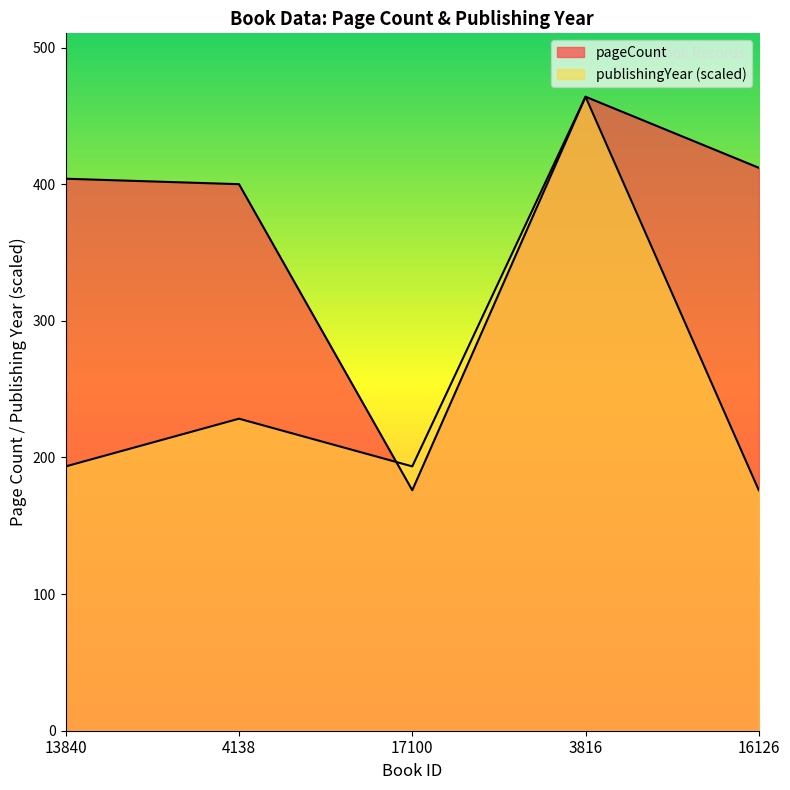

What is the difference between the maximum and minimum values in the publishingYear series?

288.0